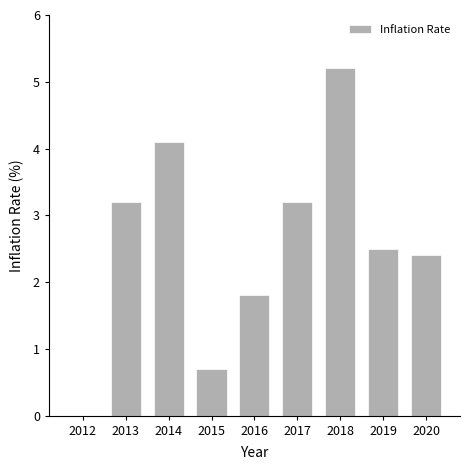

At which label is the value closest to 2?

2016